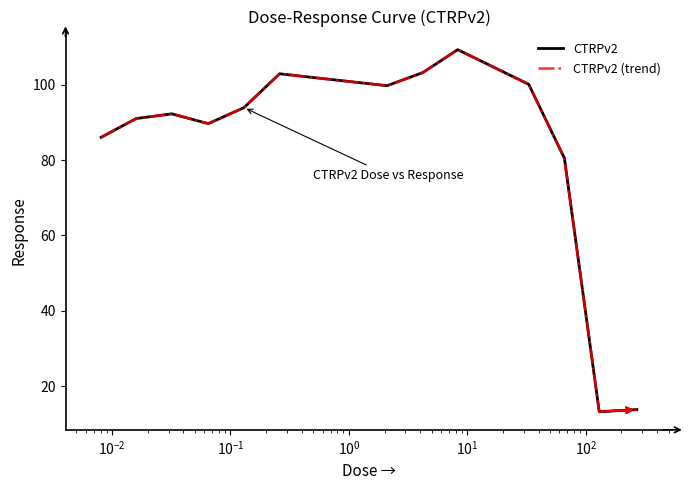

At which label does CTRPv2 first exceed 92?

$\mathdefault{10^{-2}}$